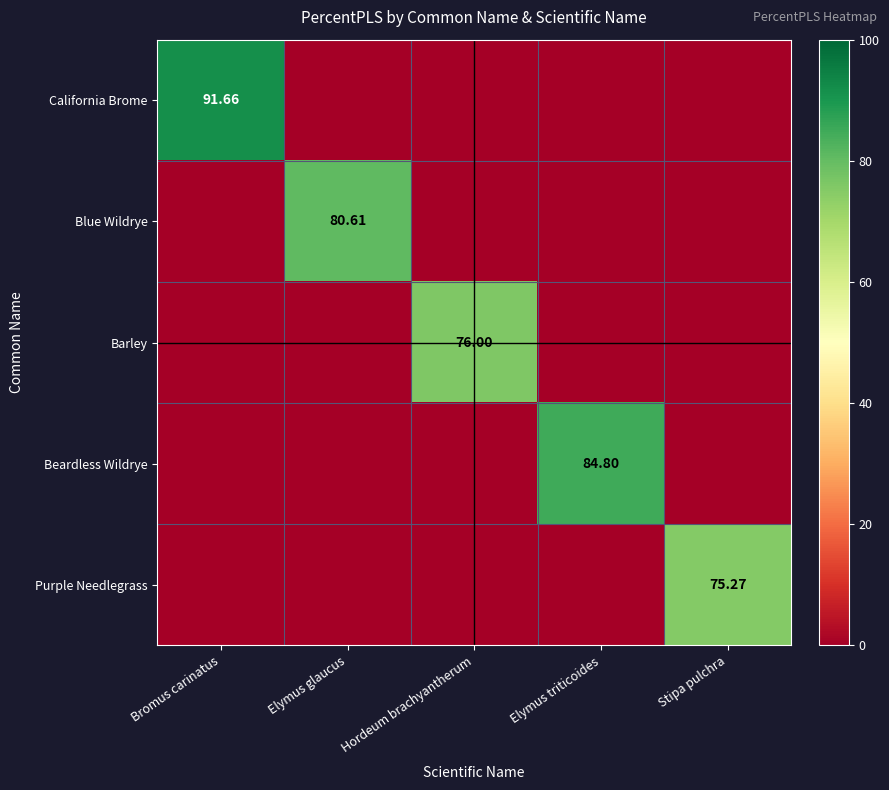

Is the value of Blue Wildrye at Hordeum brachyantherum greater than the value of Purple Needlegrass at Bromus carinatus?

No